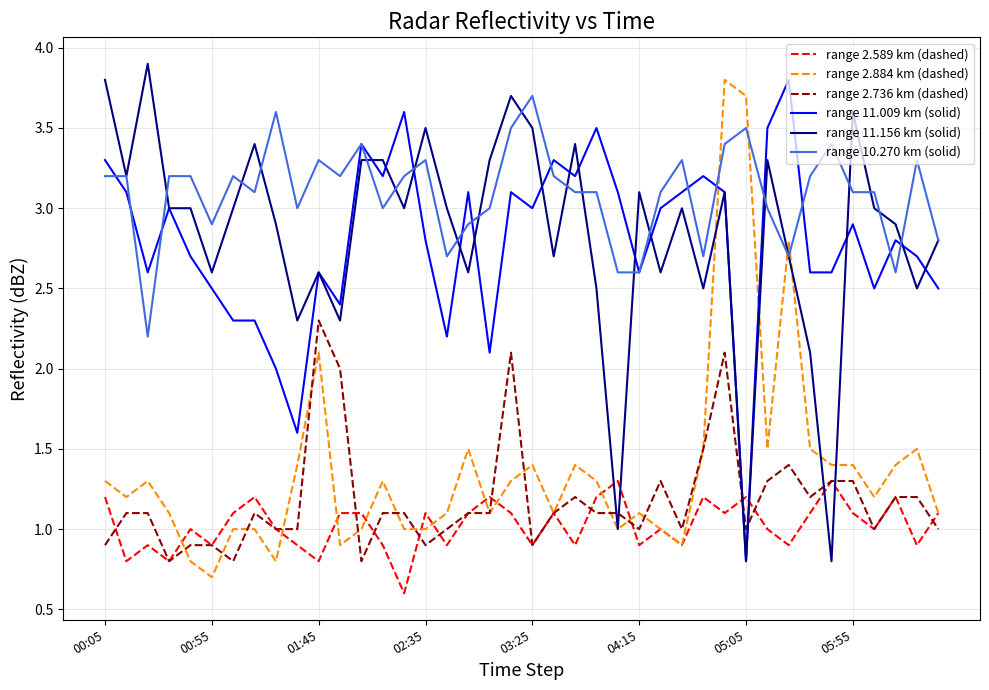

True or false: range 2.884 km (dashed) and range 11.009 km (solid) intersect in this chart.

True